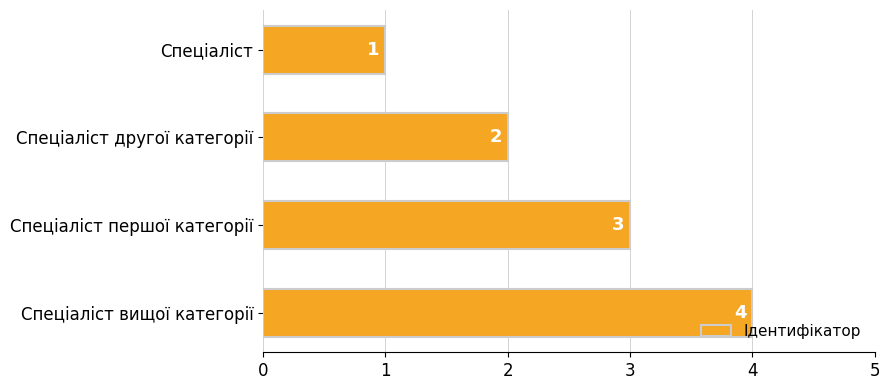

What is the approximate value at Спеціаліст першої категорії?

3